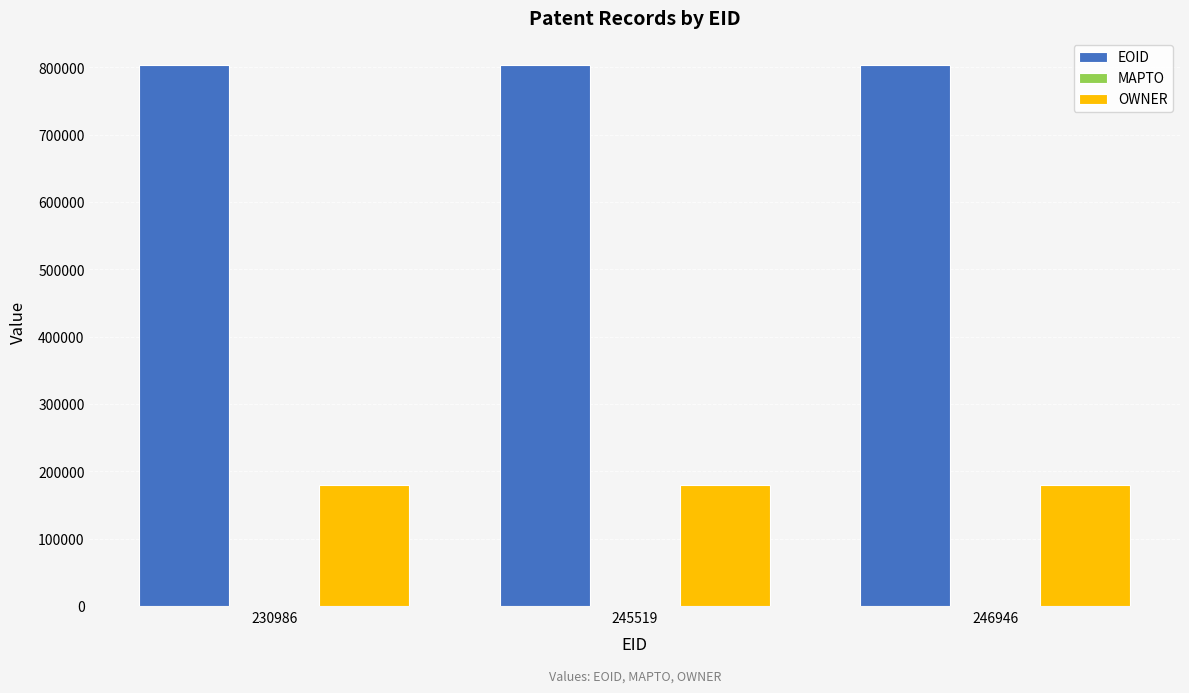

Rank the series at 246946 from lowest to highest value.

OWNER, EOID